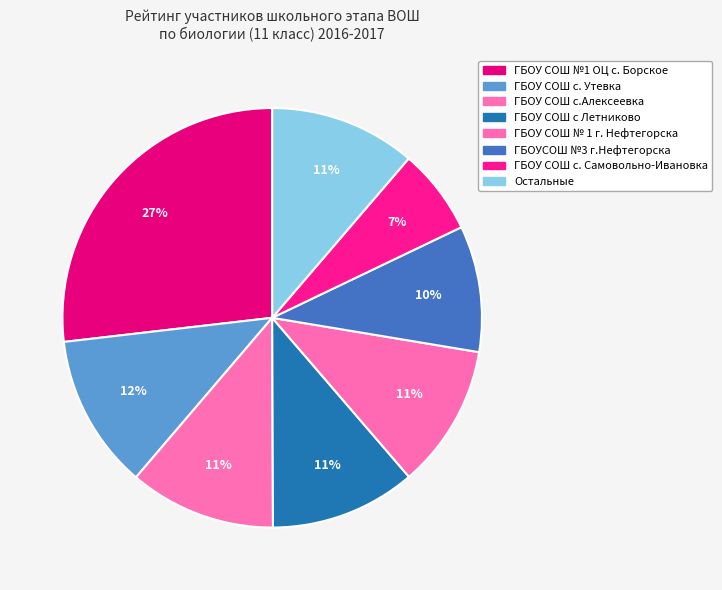

Does any single category account for the majority?

No